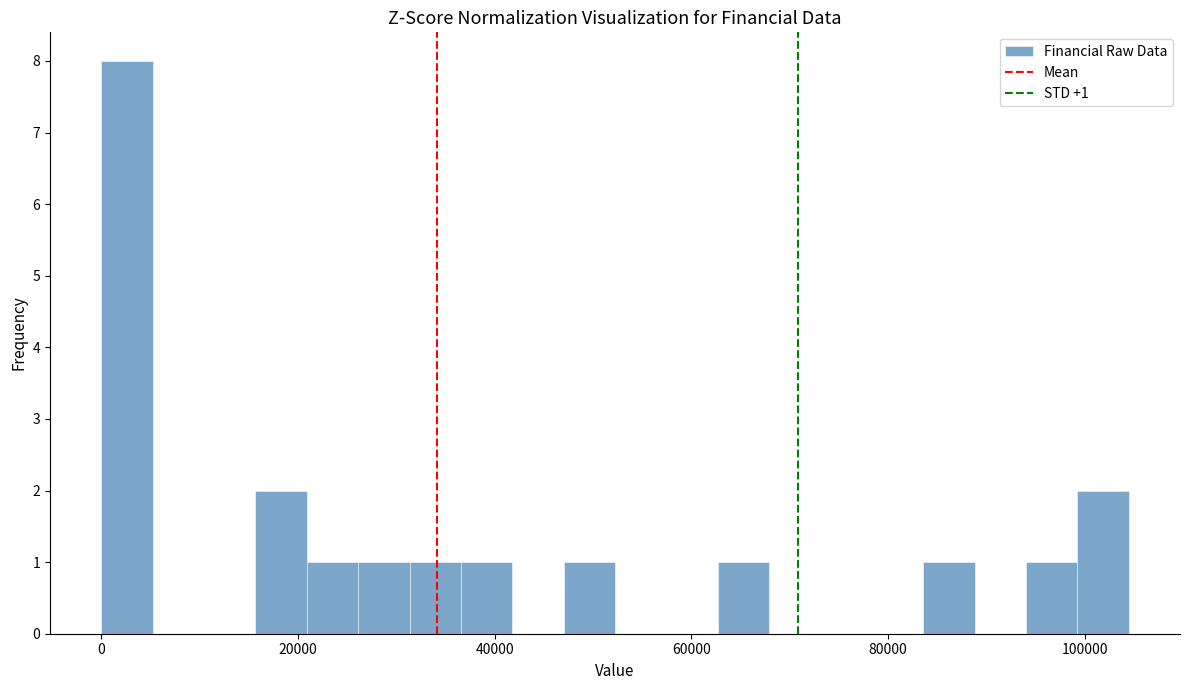

Read against the x-axis, roughly where is the centre of the tallest bar?

2000